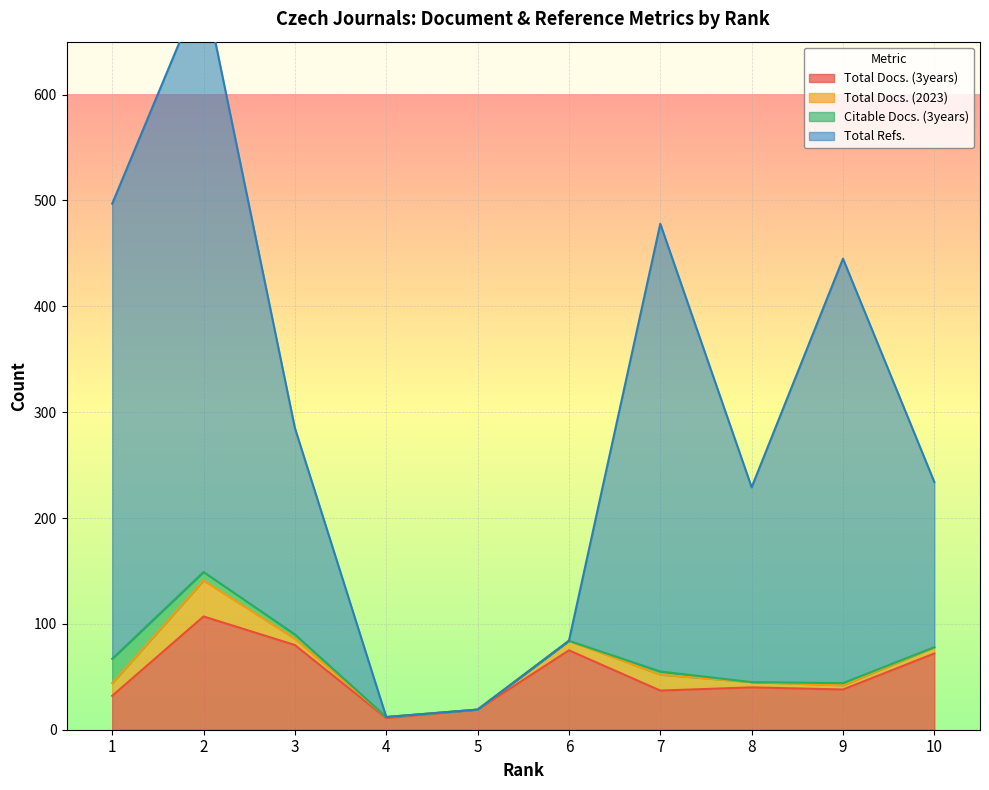

True or false: Total Refs. and Total Docs. (3years) intersect in this chart.

False